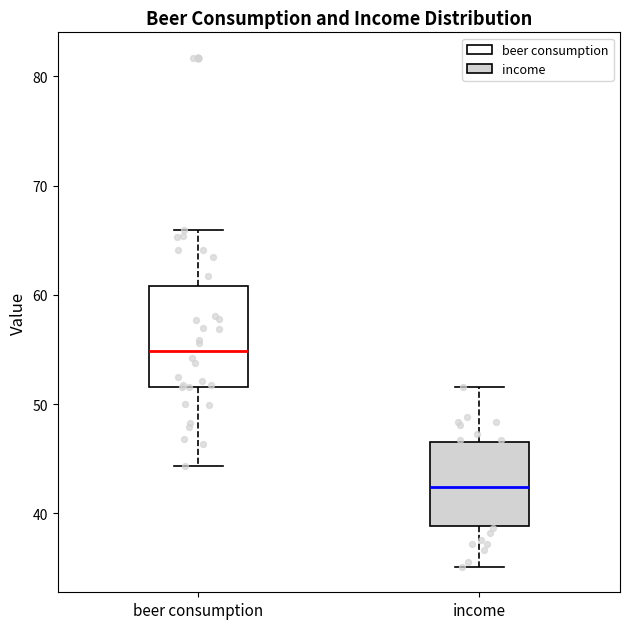

Which box is the tallest, from its lower edge to its upper edge?

beer consumption